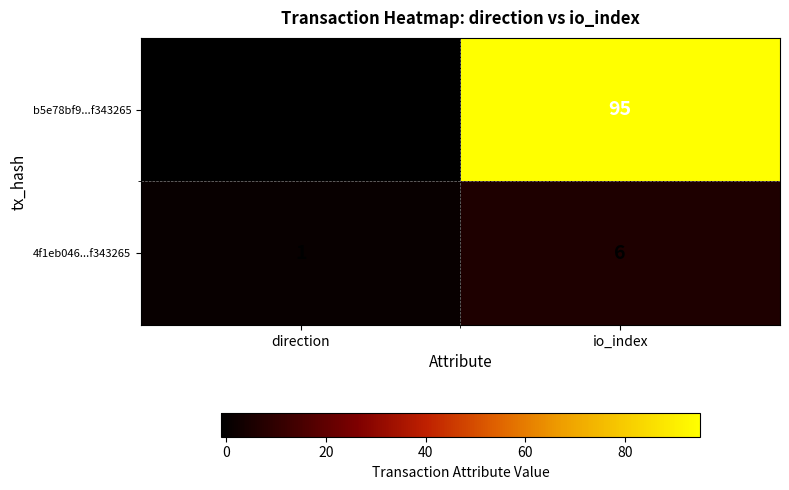

The 4f1eb046...f343265 series shows 11 at io_index. True or false?

False